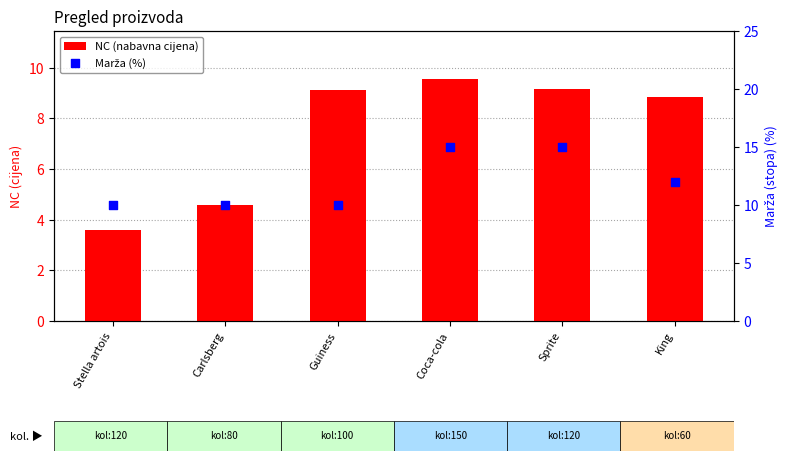

Is the value of Marža (%) at Guiness greater than the value of NC (nabavna cijena) at Guiness?

Yes